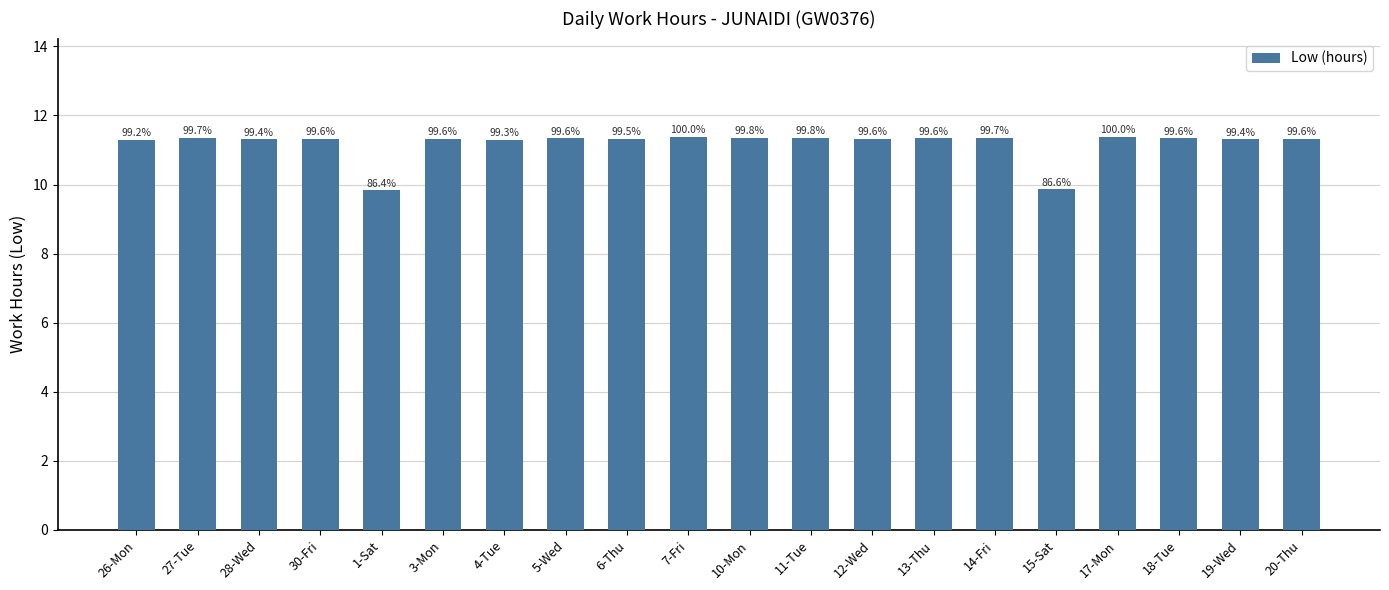

What is the sum of the values at 1-Sat and 6-Thu?

21.1